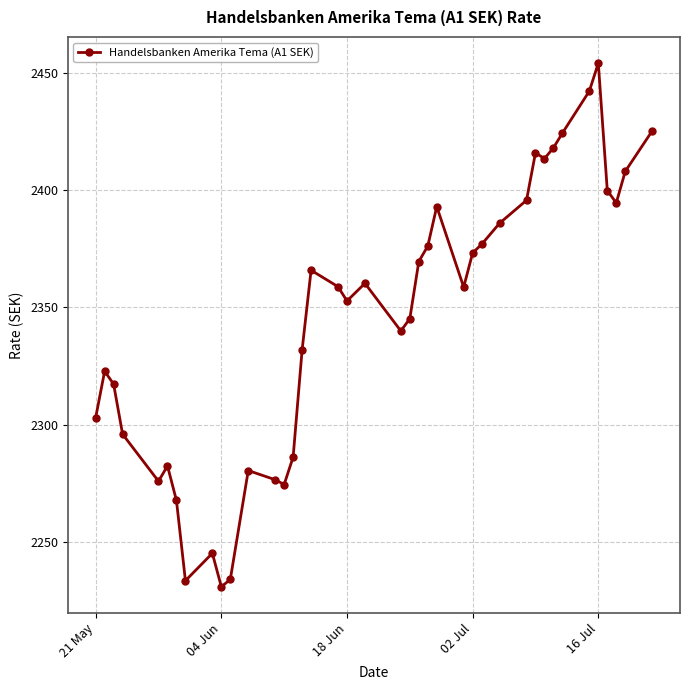

What is the difference between the second highest and second lowest values?

208.7